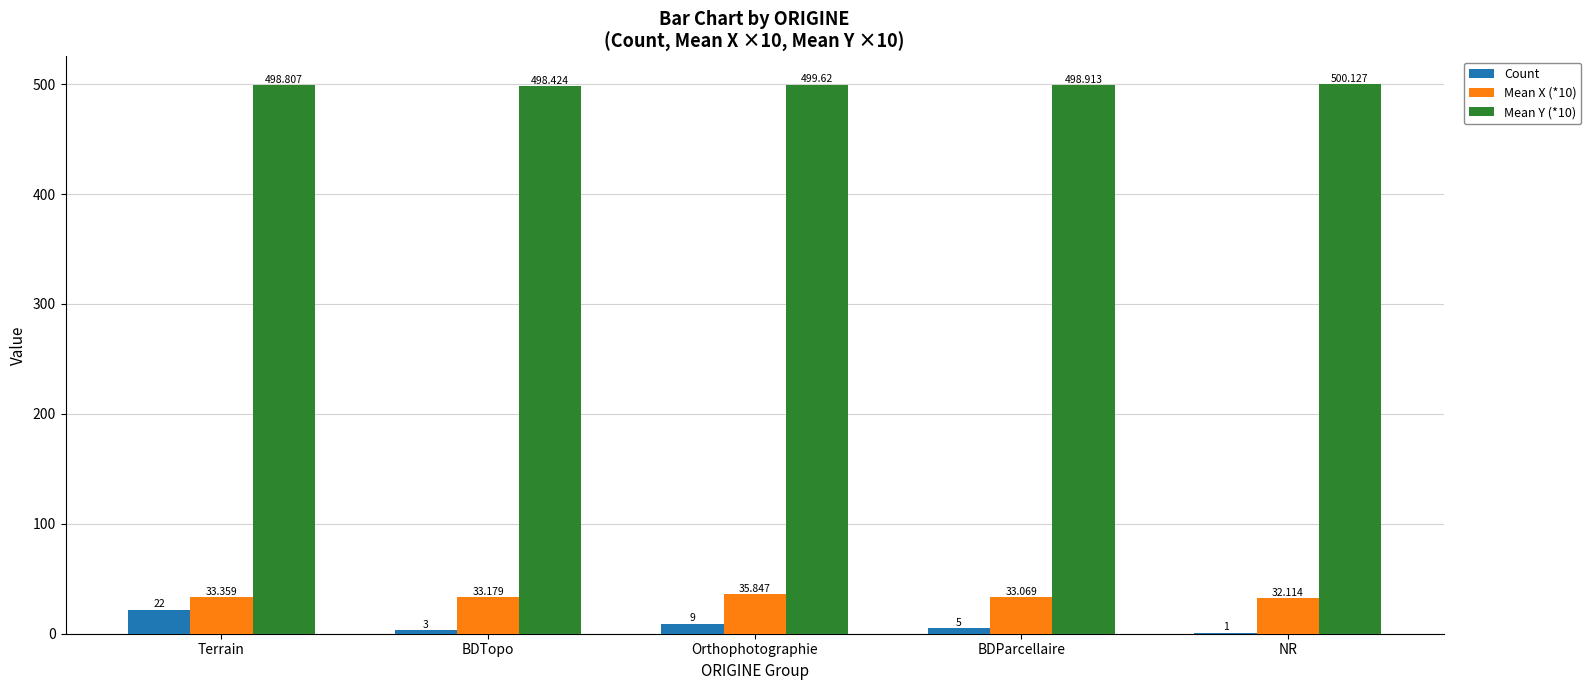

Is the value of Mean Y (*10) at BDParcellaire greater than the value of Mean X (*10) at Terrain?

Yes